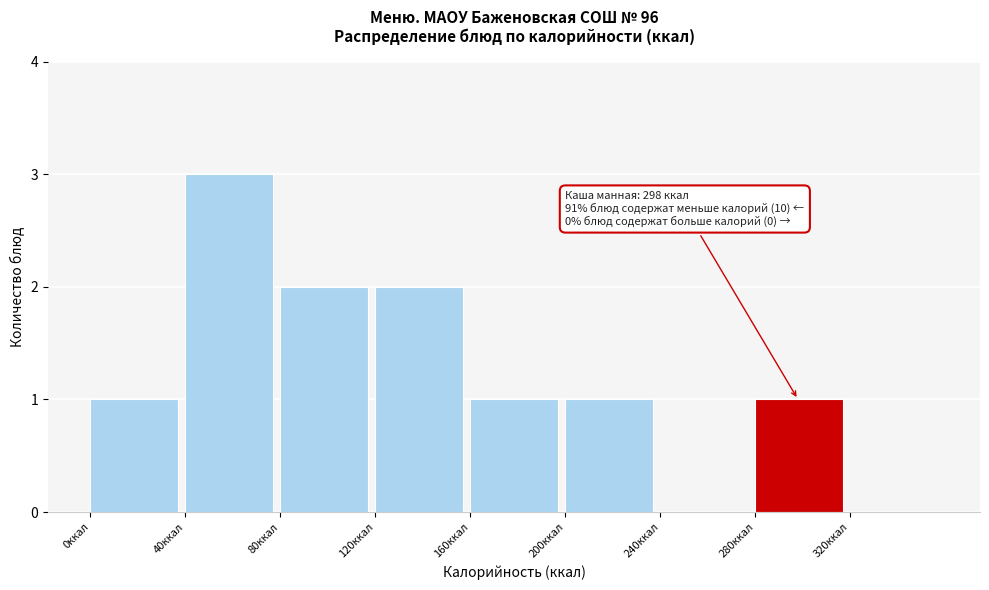

Over which range of the x-axis is the bar tallest?

40 to 80